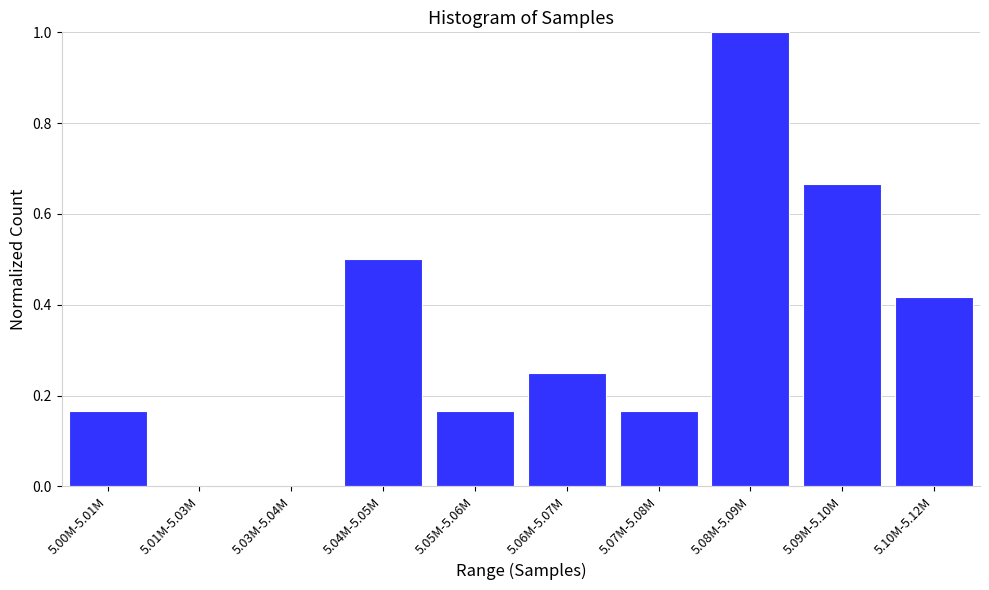

What is the greatest value displayed?

1.0